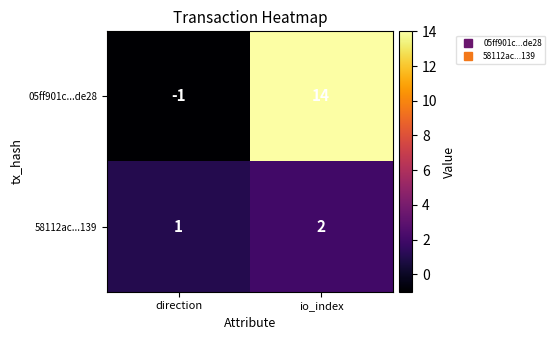

At which category does the chart reach its minimum across all series?

direction